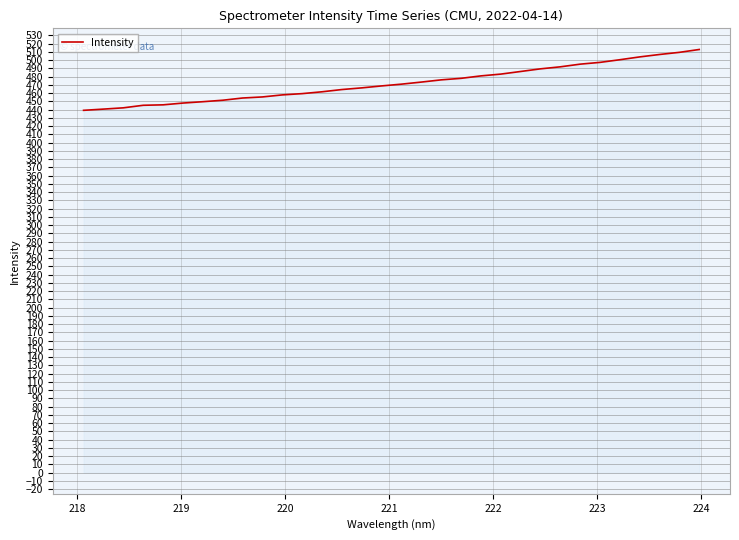

What is the maximum value shown in the chart?

512.7